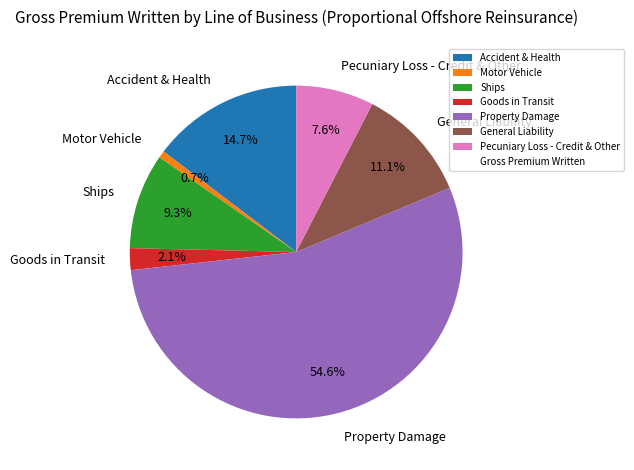

What is the total percentage of Motor Vehicle and Accident & Health?

15.4%